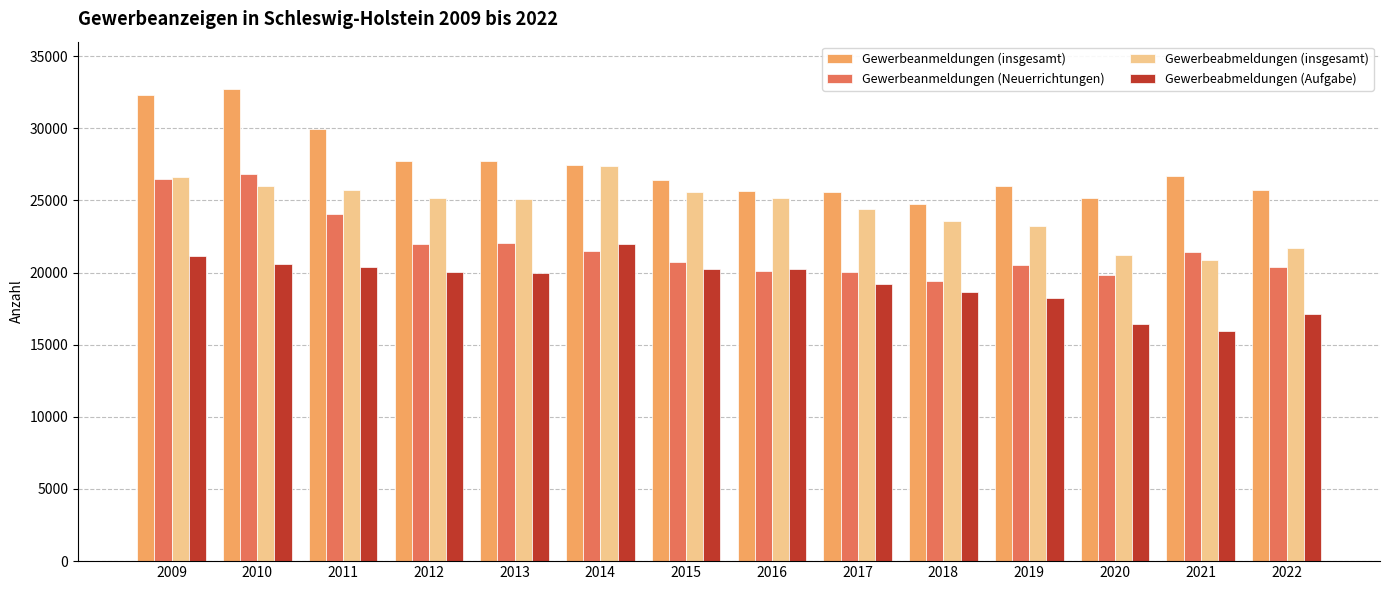

Which series has the largest range (max minus min)?

Gewerbeanmeldungen (insgesamt)